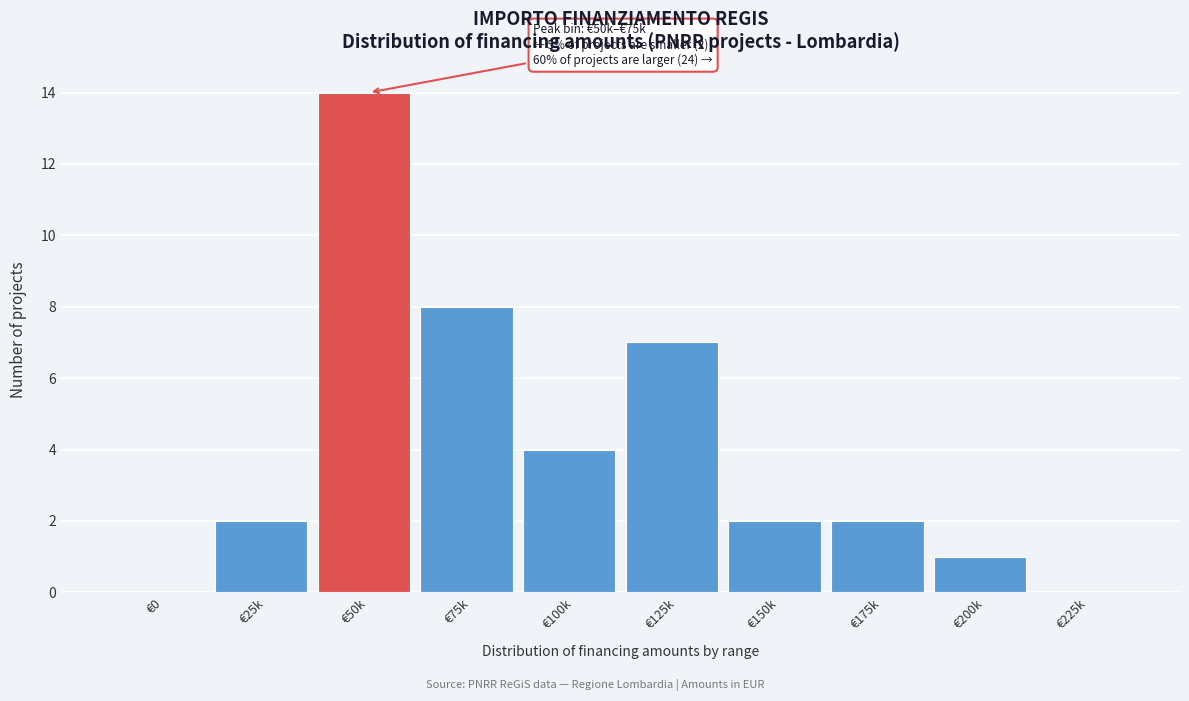

Reading left to right, what are all the values shown in this chart?

€0=0	€25k=2	€50k=14	€75k=8	€100k=4	€125k=7	€150k=2	€175k=2	€200k=1	€225k=0